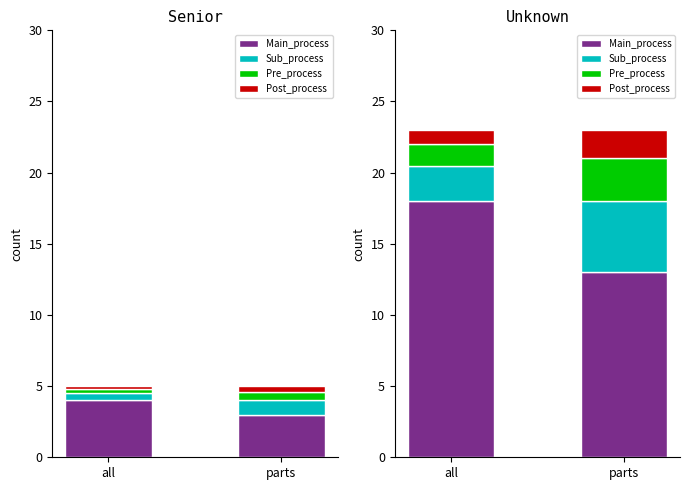

At how many categories does at least one series exceed 8?

2